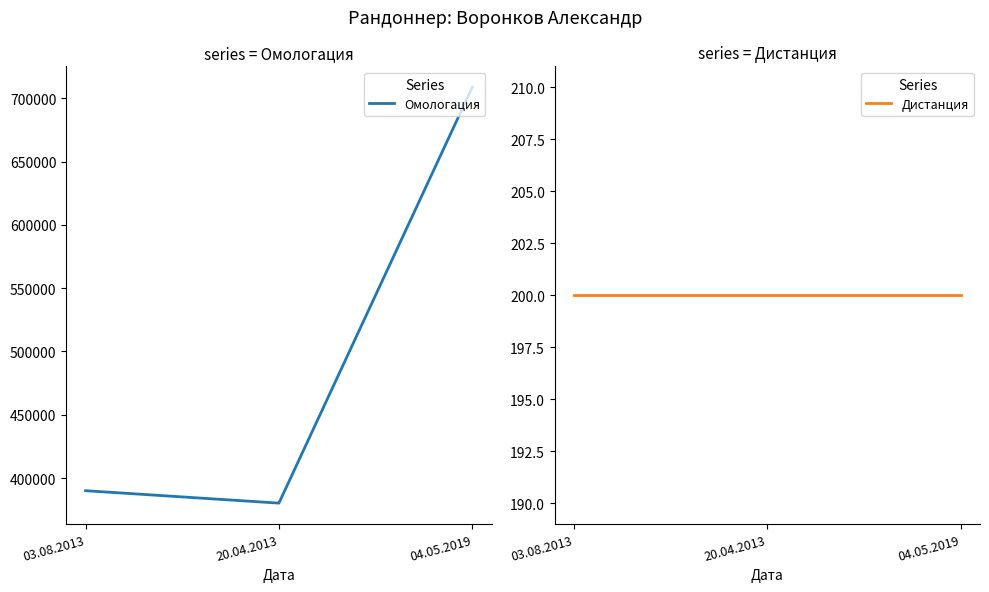

Does the chart display data point markers on the line(s)?

No